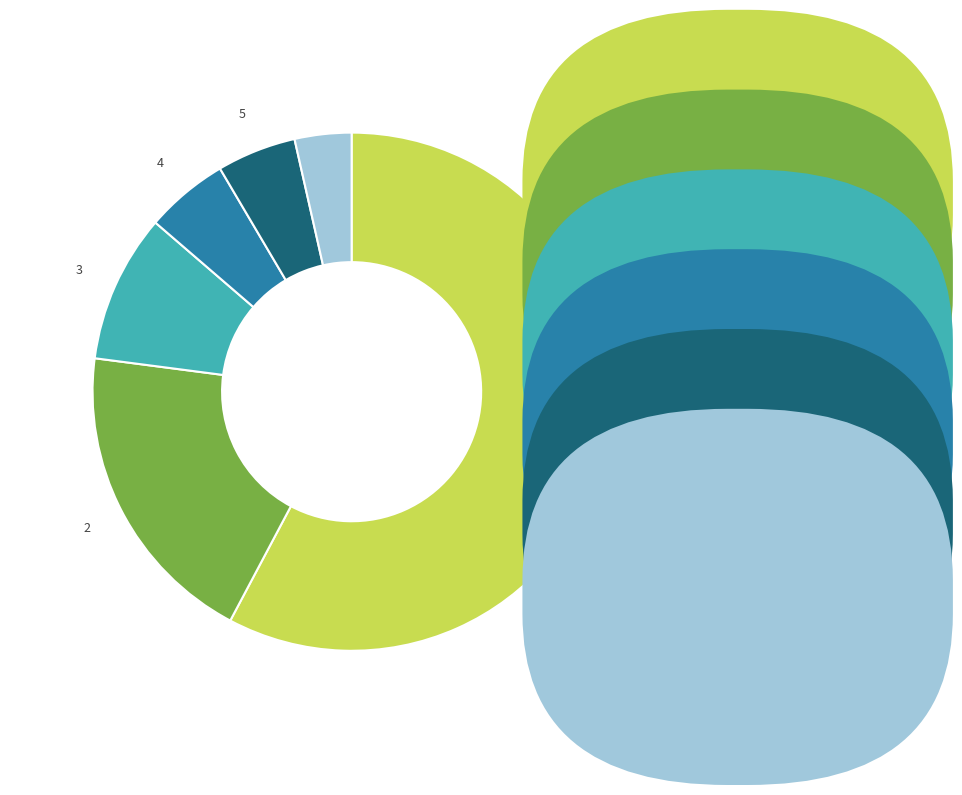

Is there any slice that represents more than half of the pie?

Yes